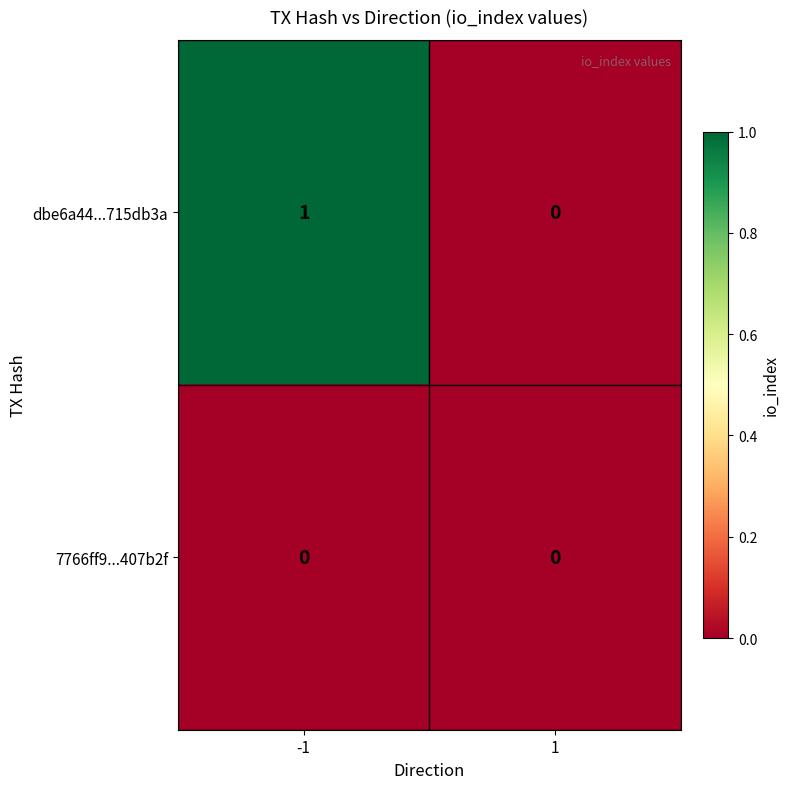

Is the value of dbe6a44...715db3a at -1 greater than the value of 7766ff9...407b2f at 1?

Yes